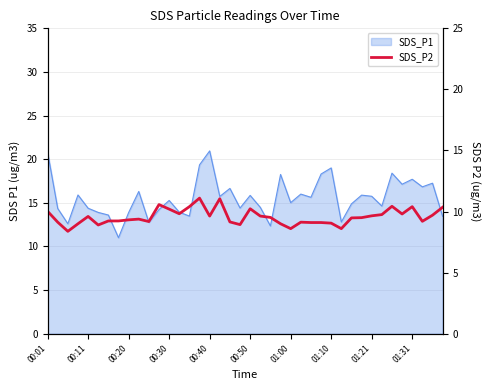

True or false: there are more than 0 points higher than both neighbors.

True